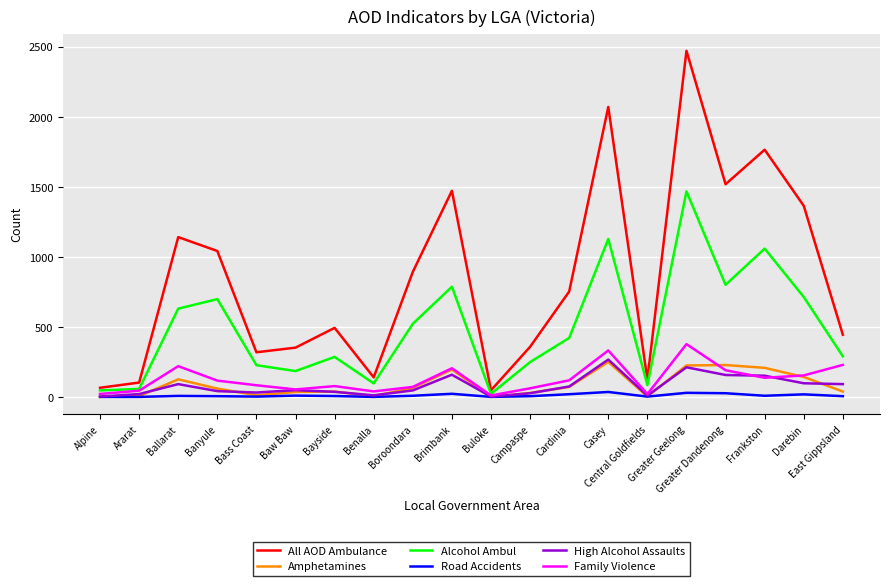

What is the difference between the second highest and minimum values in the Road Accidents series?

29